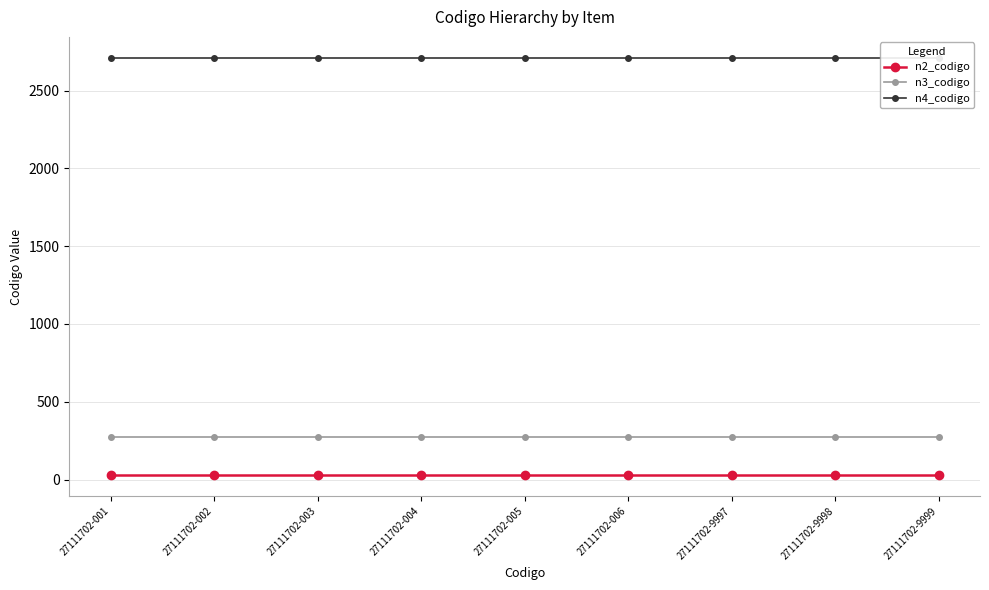

The n3_codigo series shows 271.1 at 27111702-9999. True or false?

True